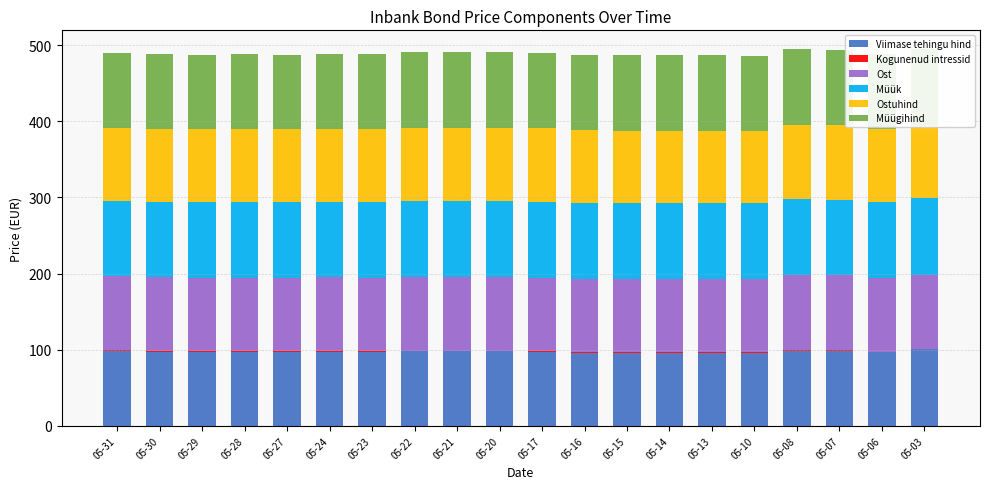

The Müügihind series shows 162.0 at 05-14. True or false?

False